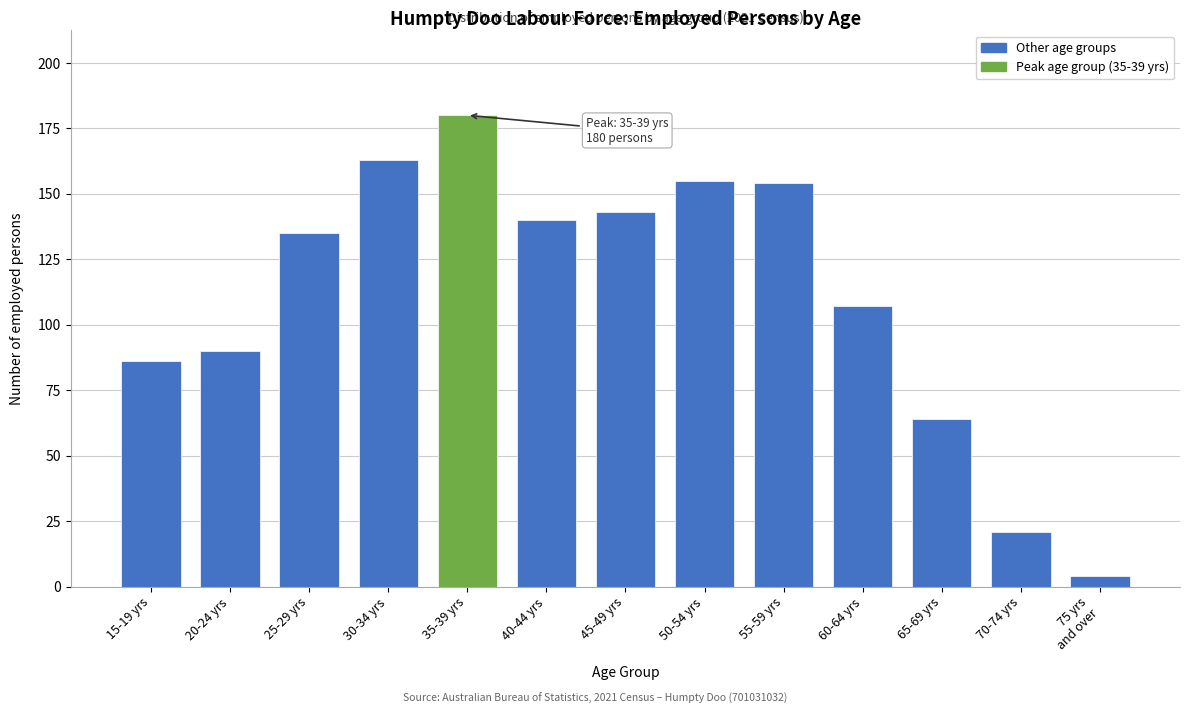

Reading right to left, transcribe all the data shown in this chart.

4	21	64	107	154	155	143	140	180	163	135	90	86